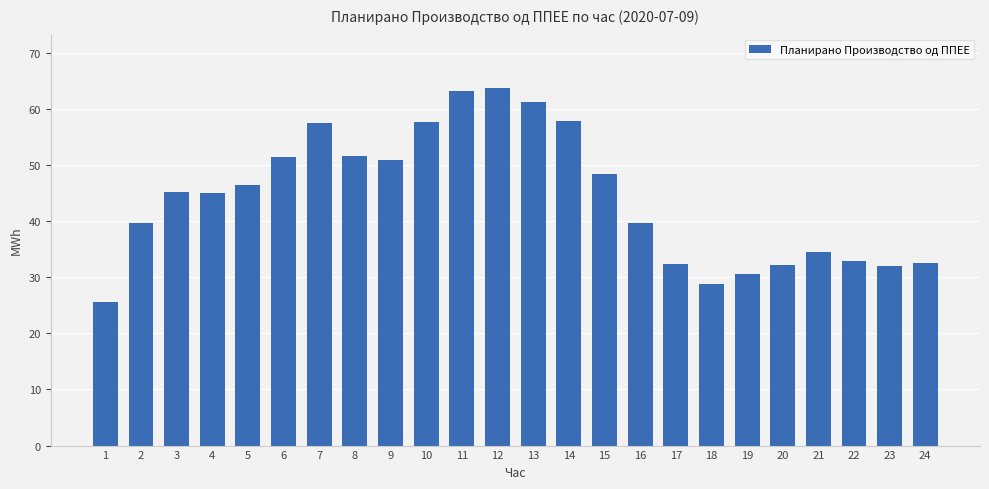

What is the difference between the second highest and second lowest values?

34.4